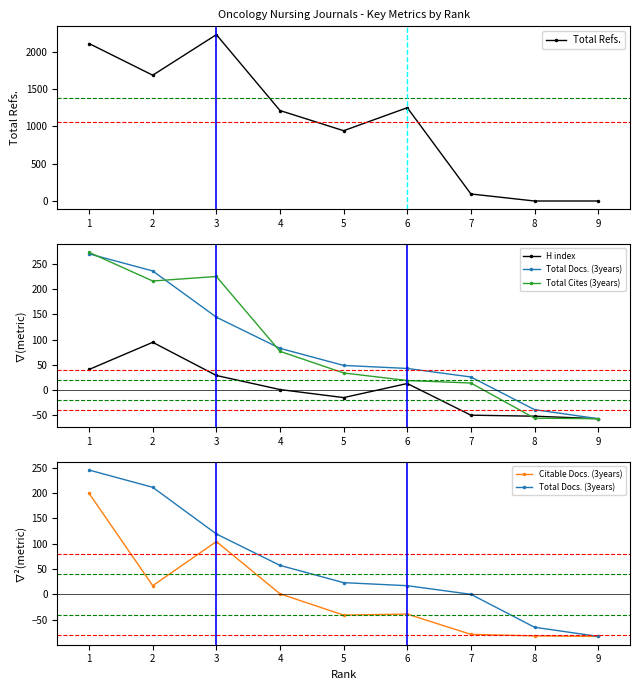

What is the minimum value shown in the chart?

-82.7